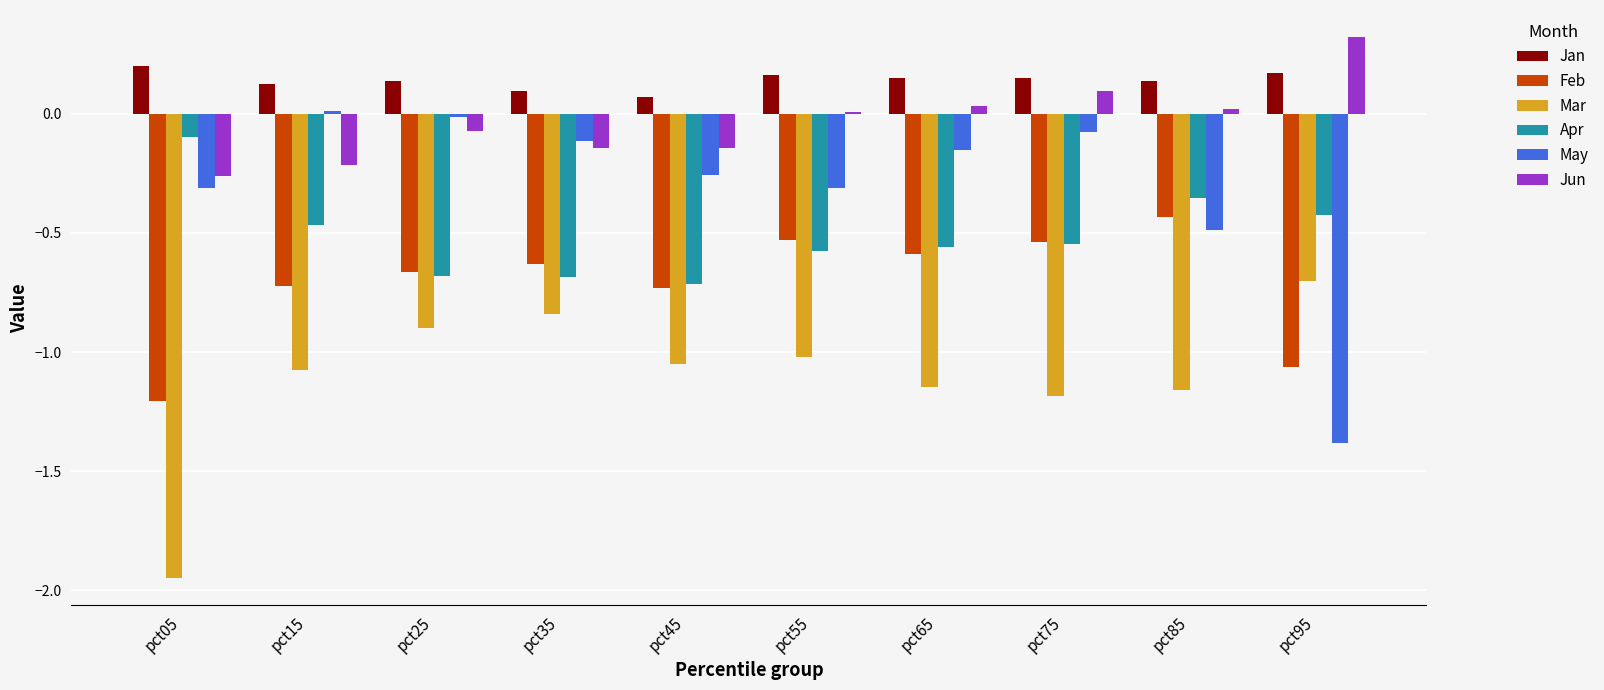

What is the difference between the maximum and minimum values in the Feb series?

0.8